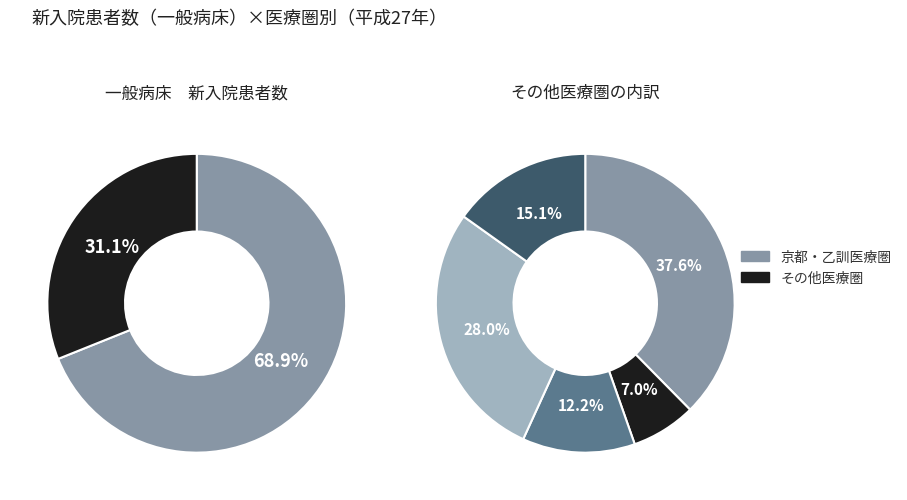

Do 中丹医療圏 and 南丹医療圏 together represent more than half of the pie?

No